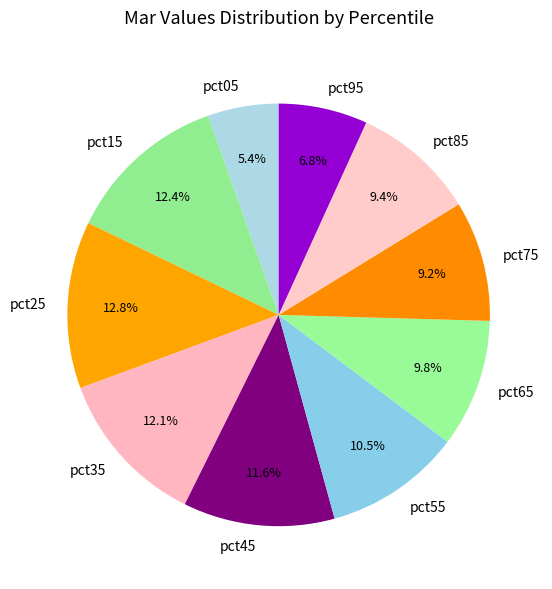

How much of the chart is everything except pct85?

90.6%